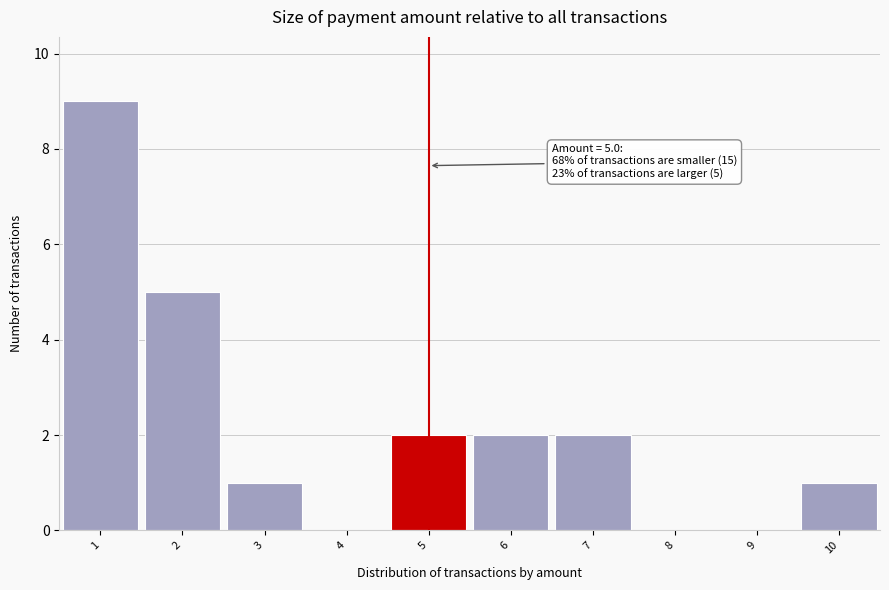

Over which range of the x-axis is the bar tallest?

0.5 to 1.5